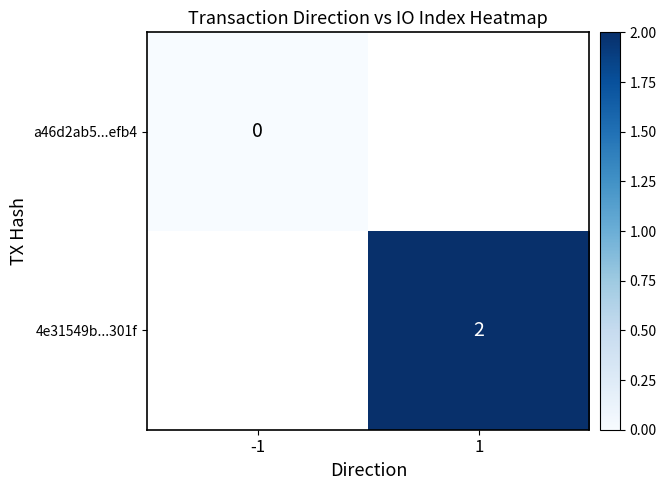

Which has a higher value, 1 or -1?

-1